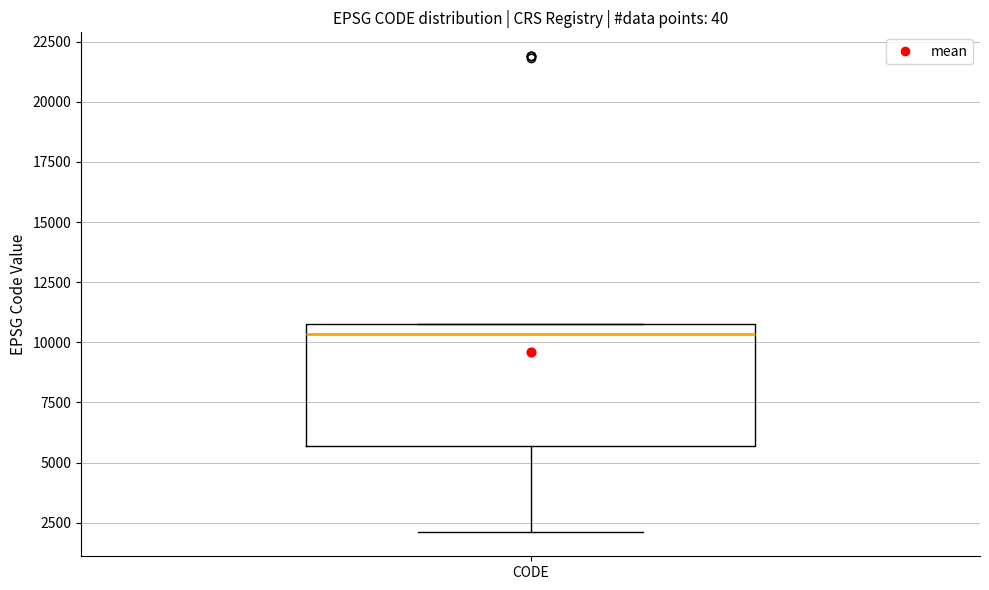

Read this box plot against the y-axis: the position of the median line, the range covered by the box, and the ends of both whiskers. The values are not printed on the chart, so give them approximately, as read against the axis.

median 10500, box 5500 to 11000, whiskers 2000 to 11000